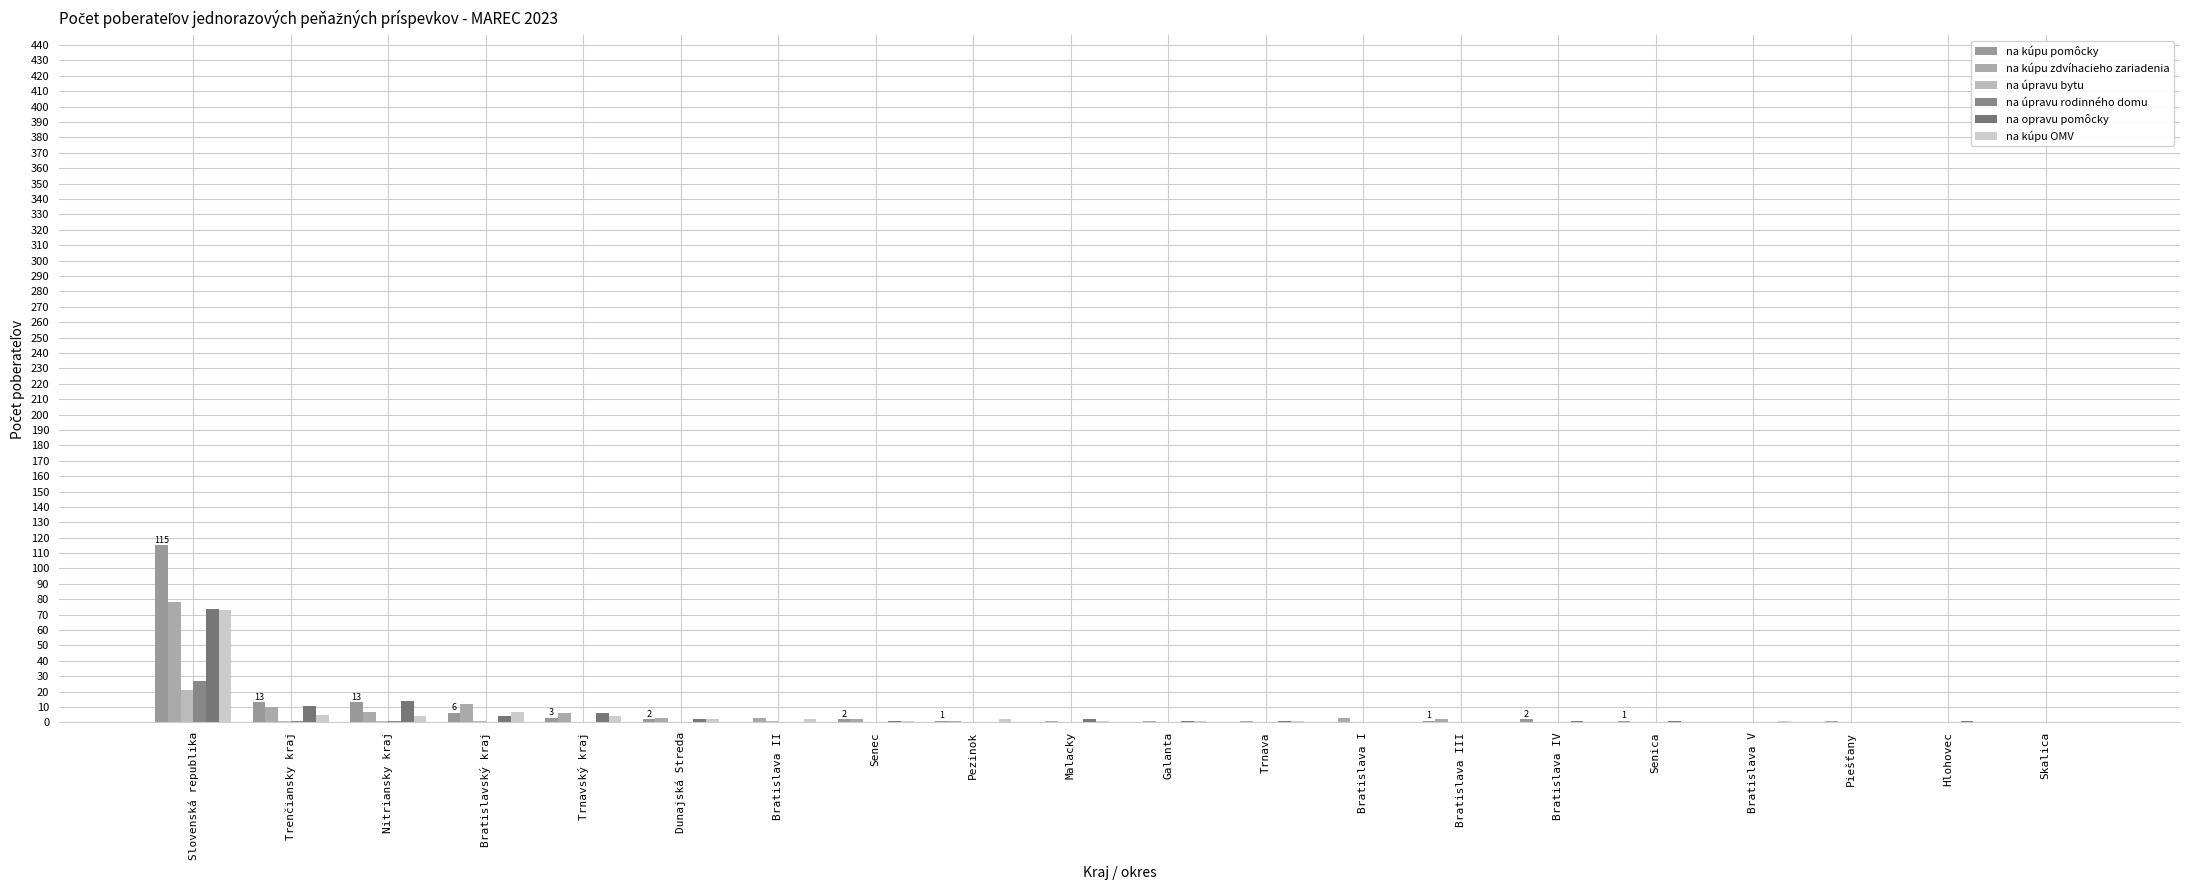

What position from the left is Trnava?

12